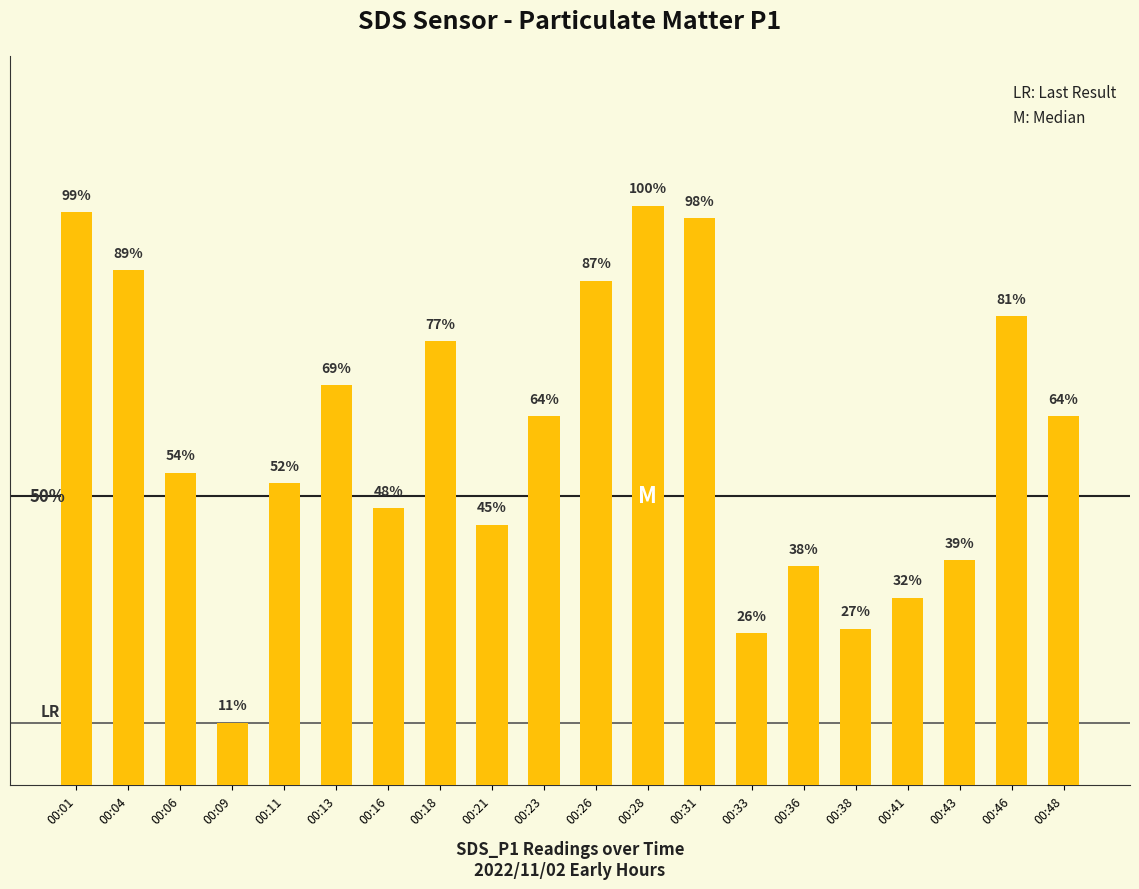

At which label does the data first exceed 1?

00:01